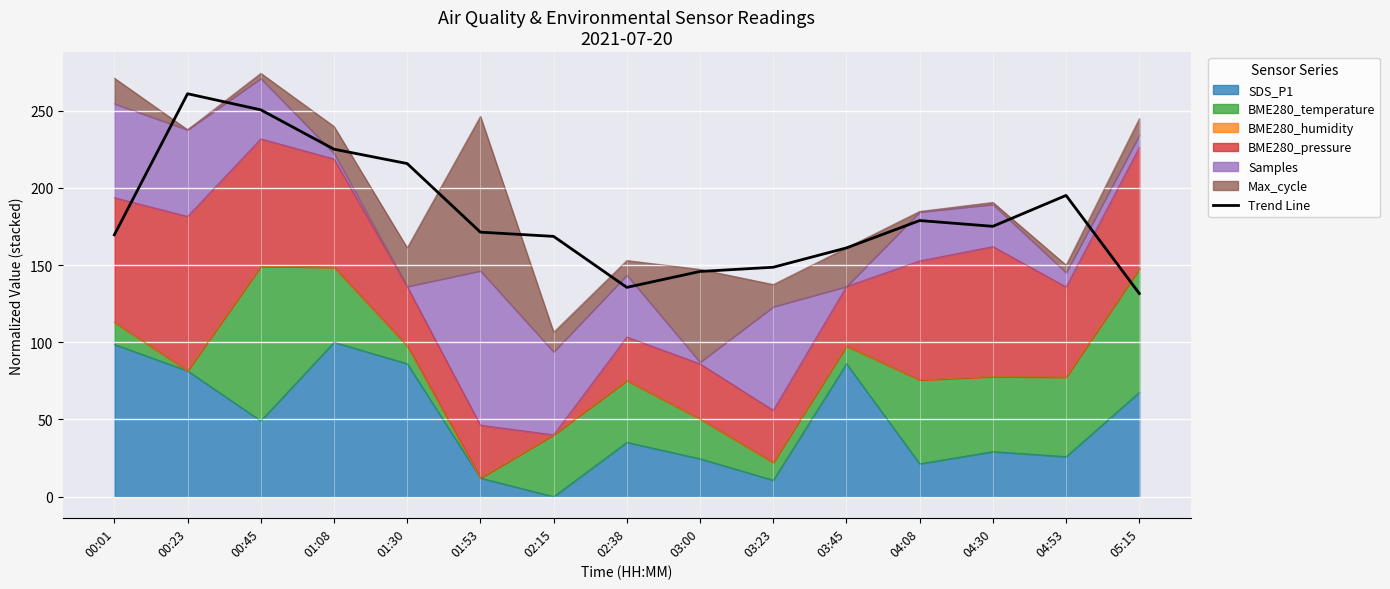

What position from the left is 00:01?

1